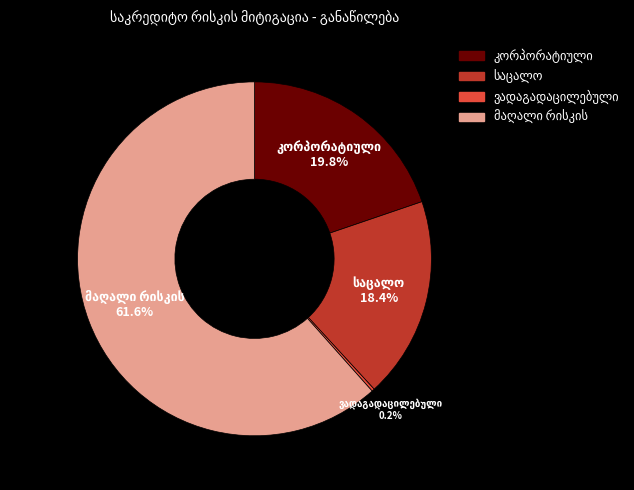

Is there any slice that represents more than half of the pie?

Yes